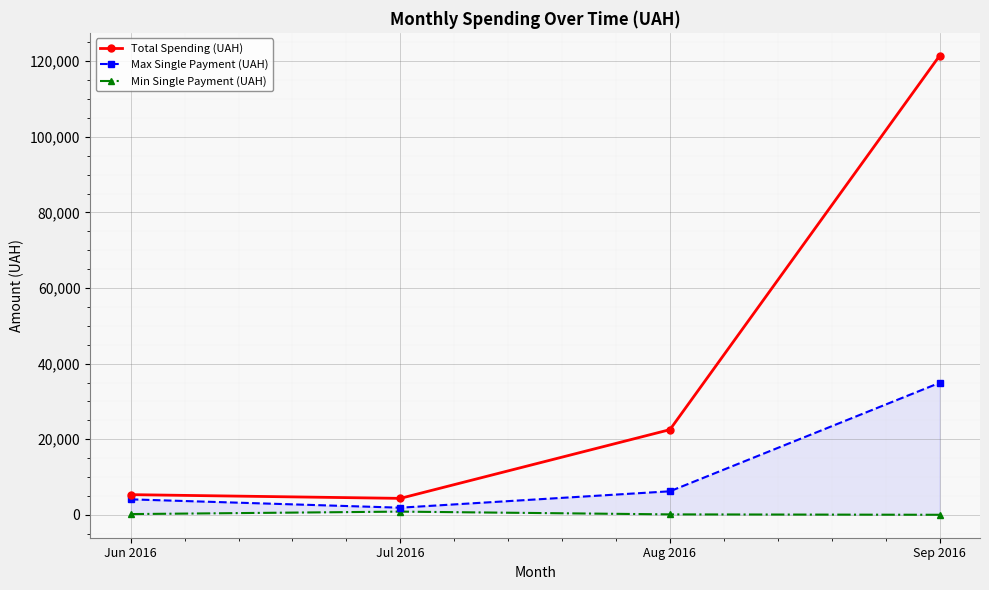

How many lines are shown in the chart?

3